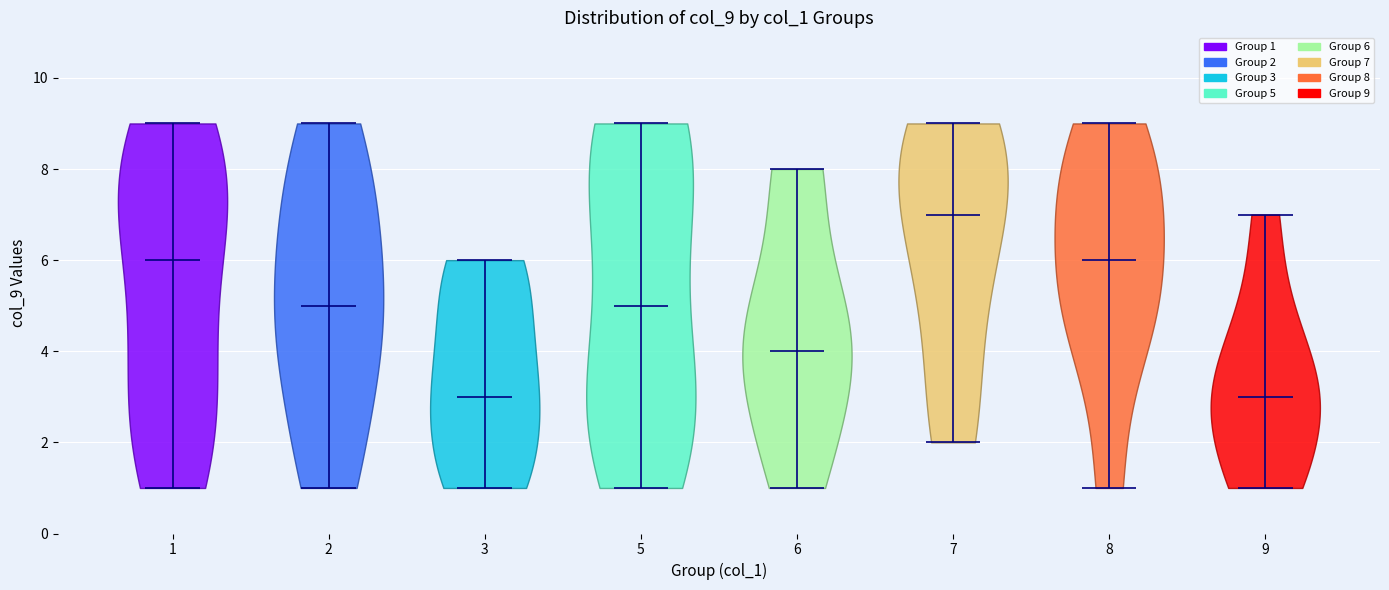

Which violin has the highest median line?

7